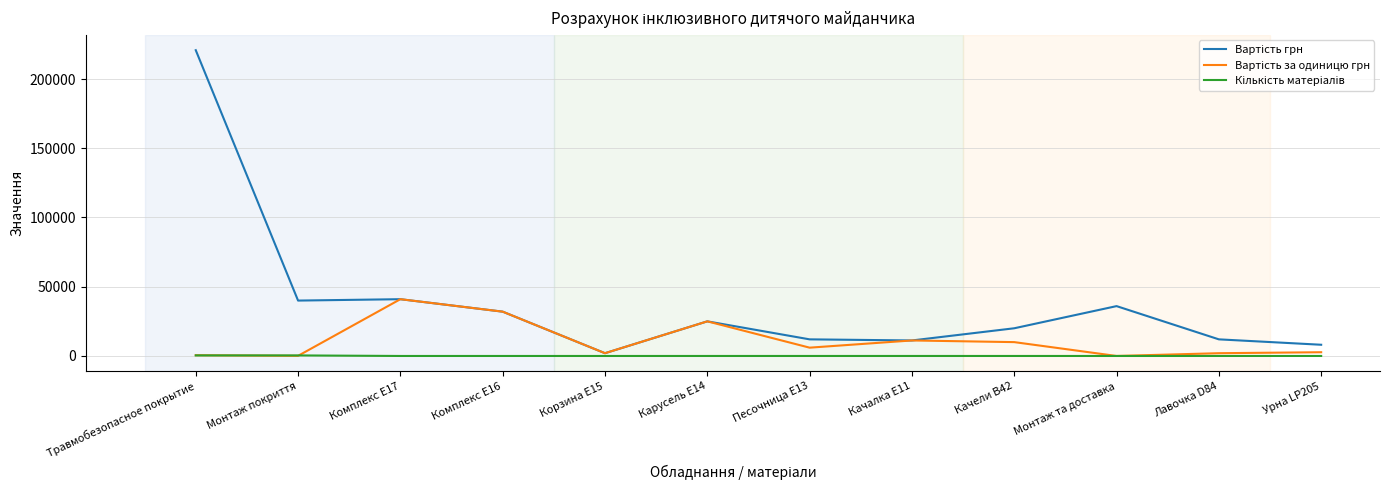

What is the maximum value shown in the chart?

220800